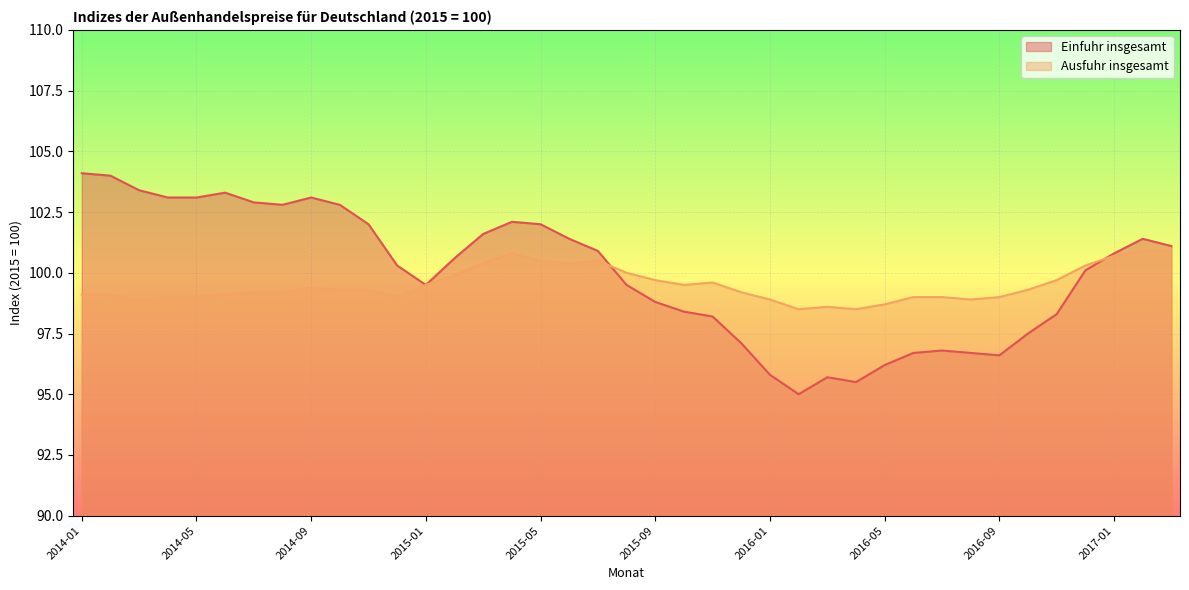

True or false: Einfuhr insgesamt has a value of 161.9 at 2015-09.

False